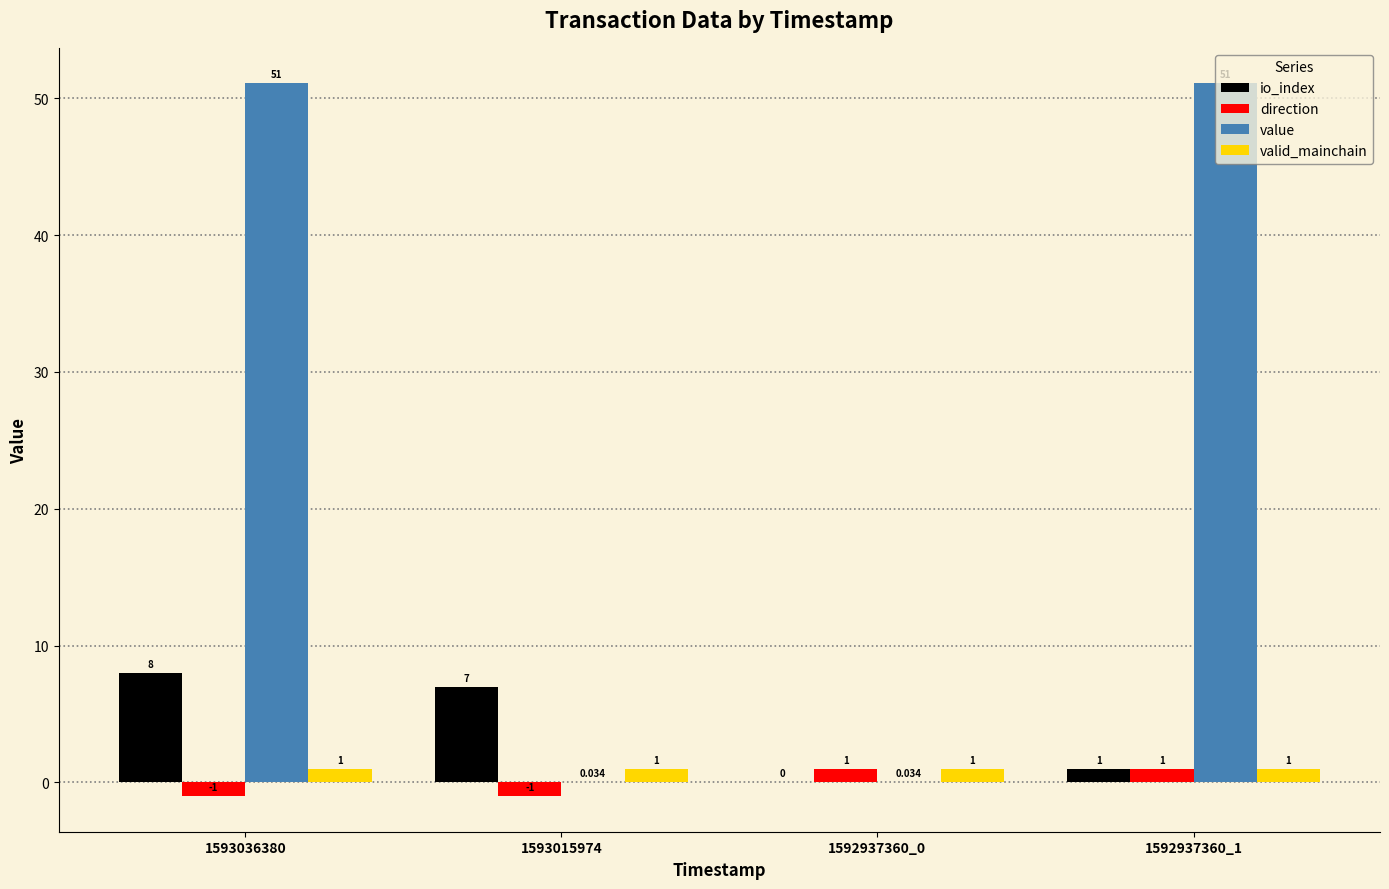

Count the number of data series in this chart.

4